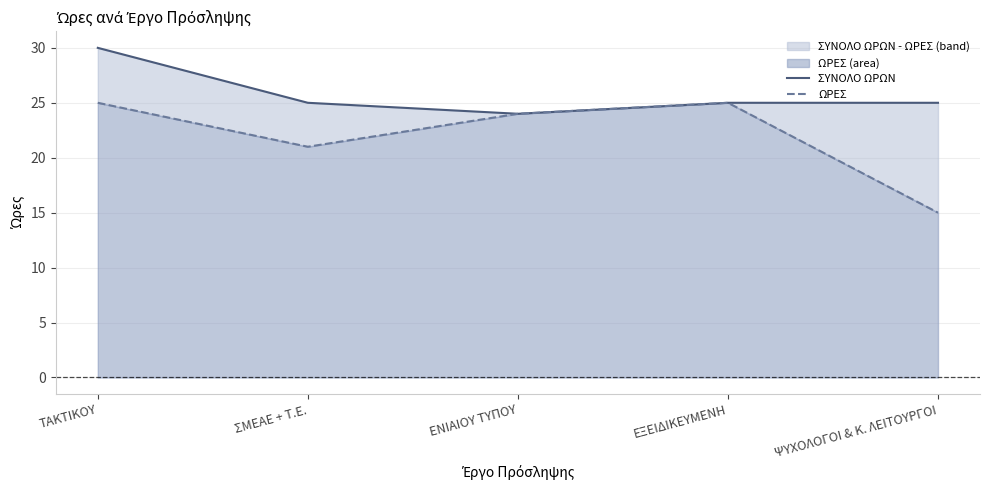

True or false: ΣΥΝΟΛΟ ΩΡΩΝ has more than 1 points higher than both neighbors.

False